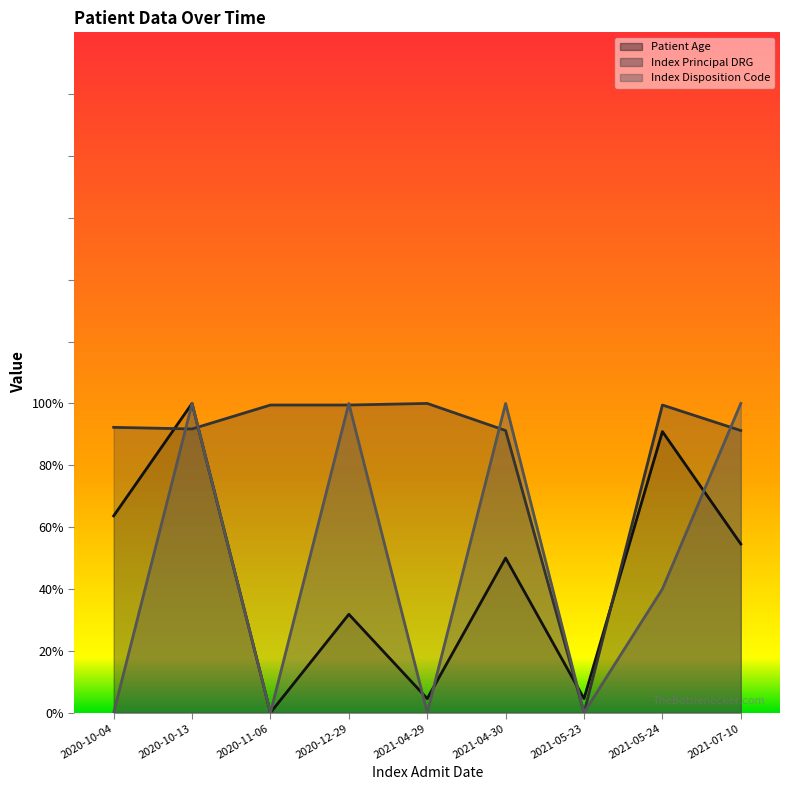

At which category is the sum across all series the highest?

2020-10-13